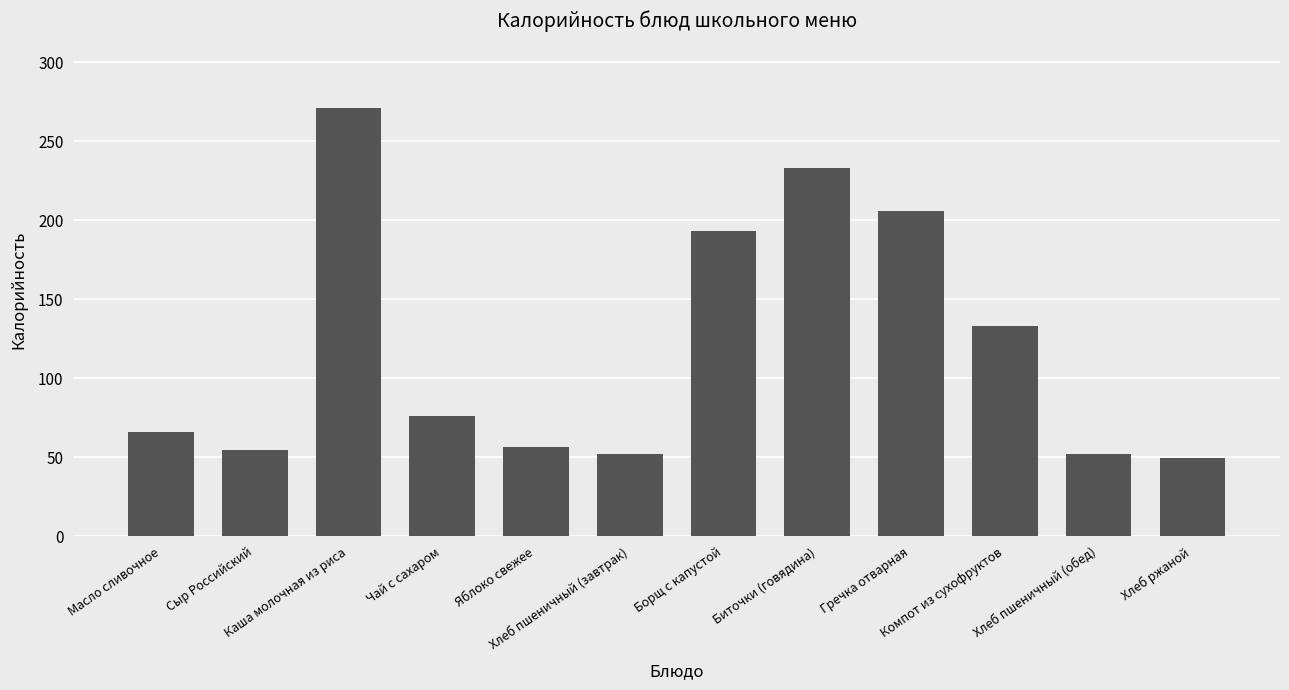

Where does the data first go above 76?

Каша молочная из риса